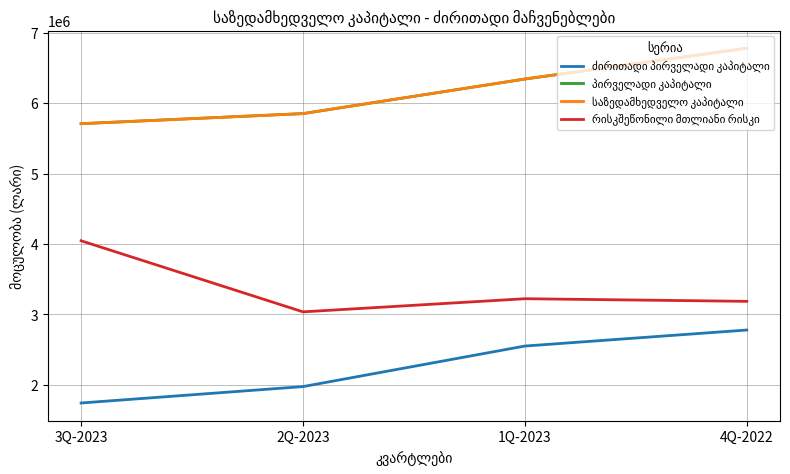

True or false: ძირითადი პირველადი კაპიტალი has a value of 2656575.9 at 3Q-2023.

False